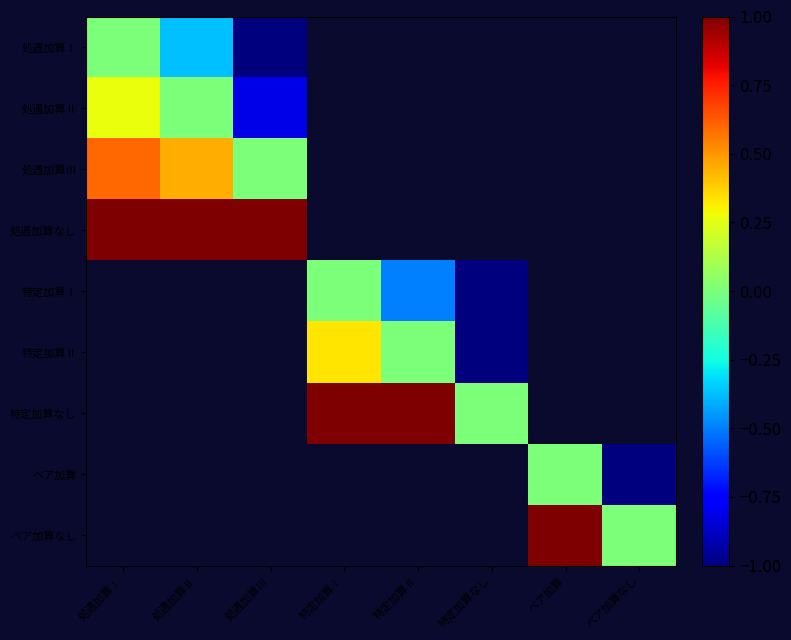

At which label does 処遇加算Ⅲ reach its peak?

処遇加算Ⅰ